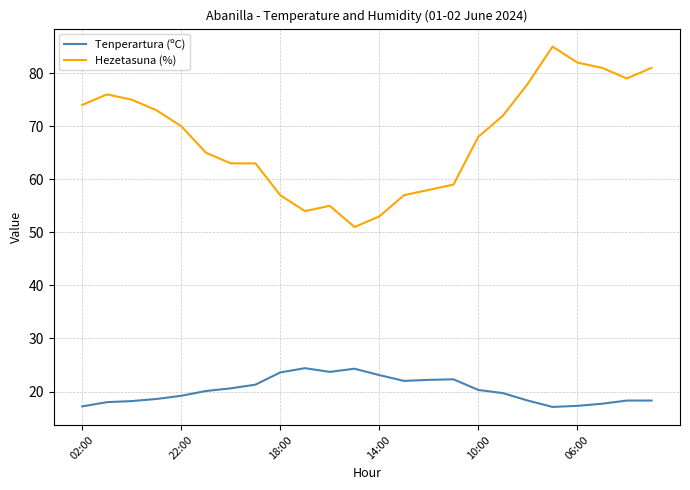

Which series has the largest total across all categories?

Hezetasuna (%)